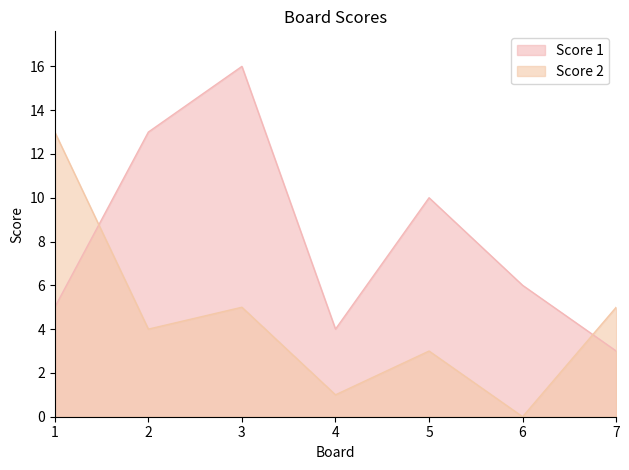

Rank the series by their maximum value, from lowest to highest.

Score 2, Score 1